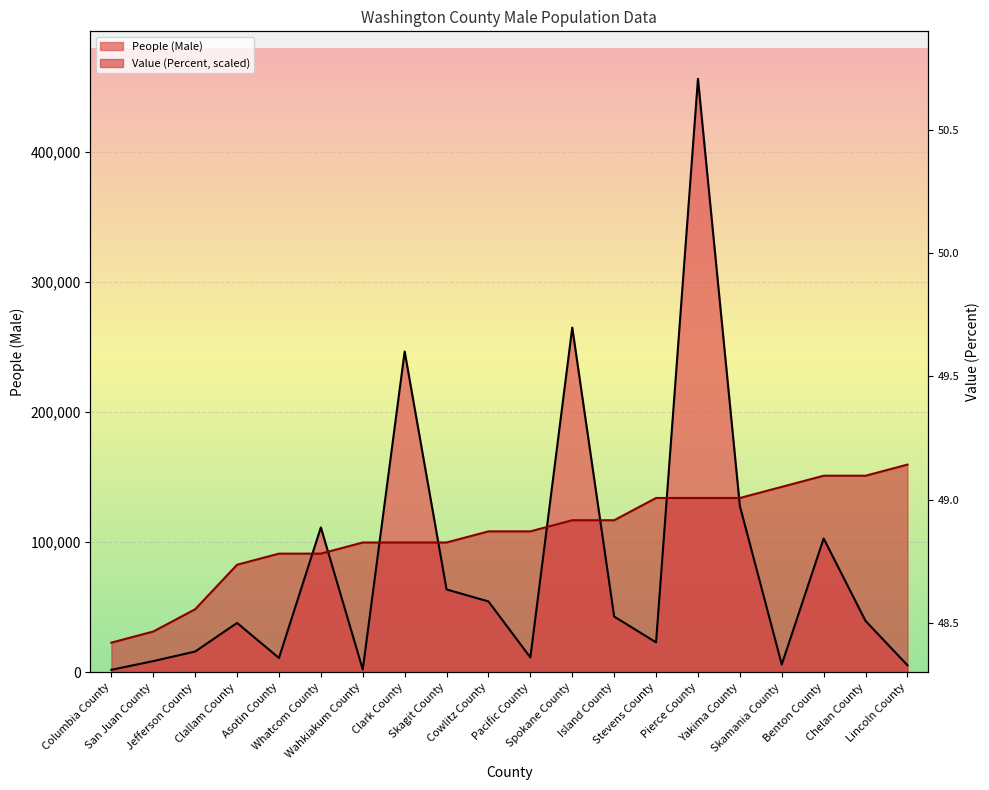

At Island County, list the series in order from largest to smallest.

People (Male), Value (Percent)